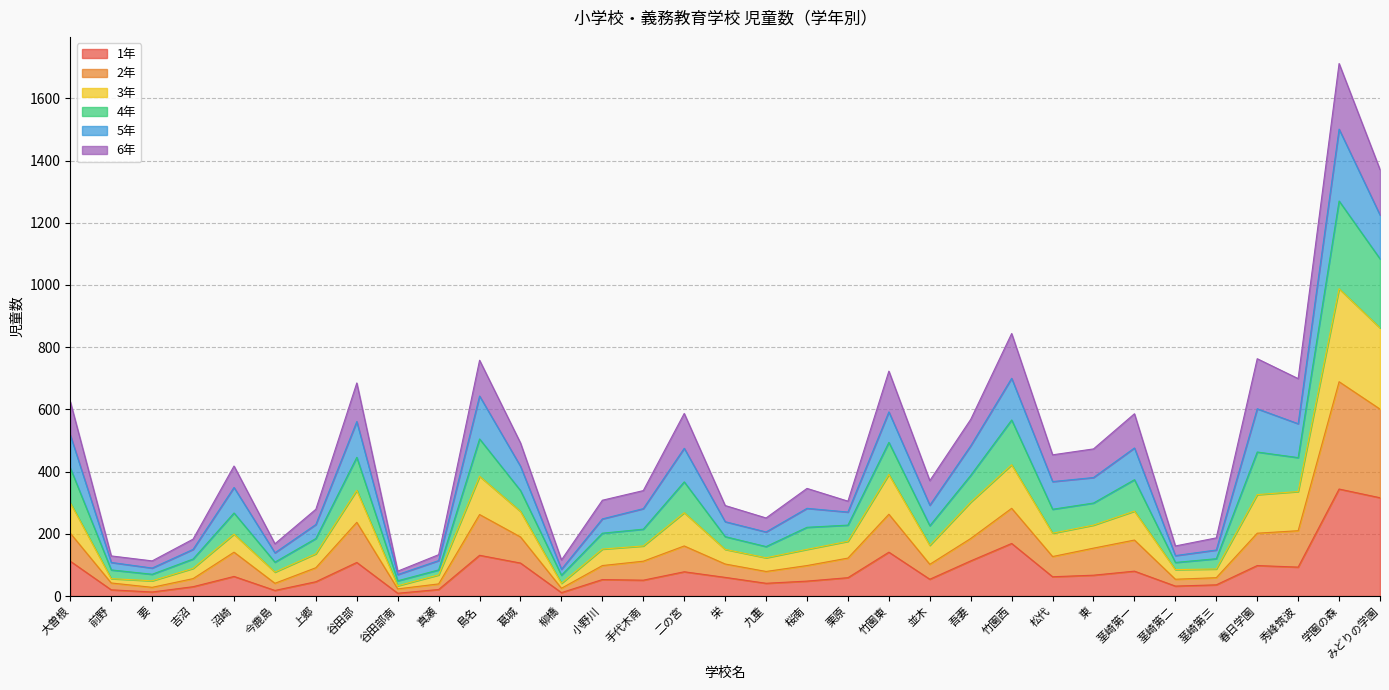

The value of 1年 at 吾妻 is 113. True or false?

True